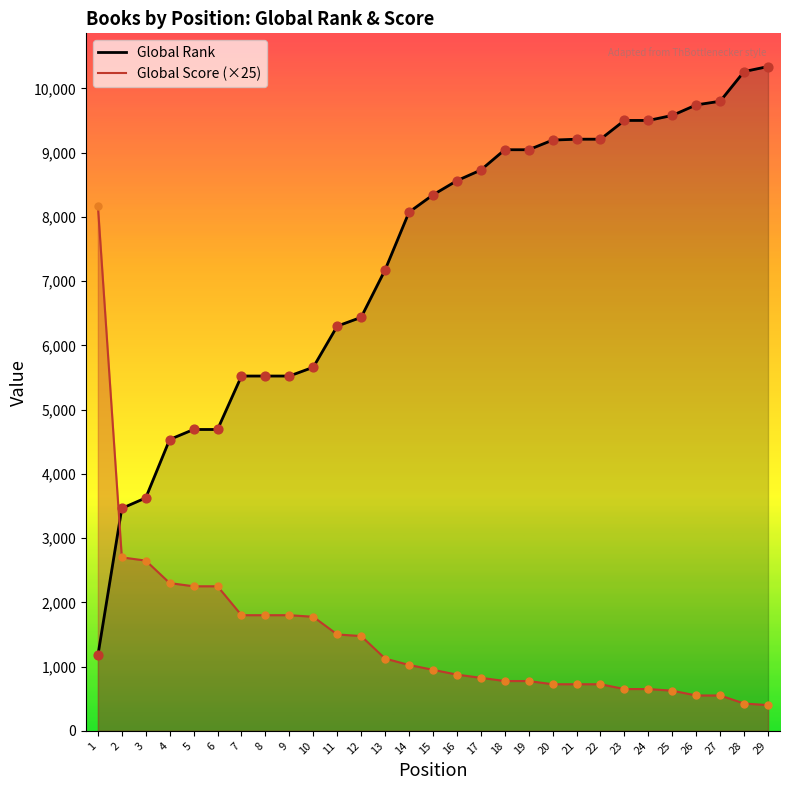

Which series reaches the maximum Y coordinate?

Global Rank